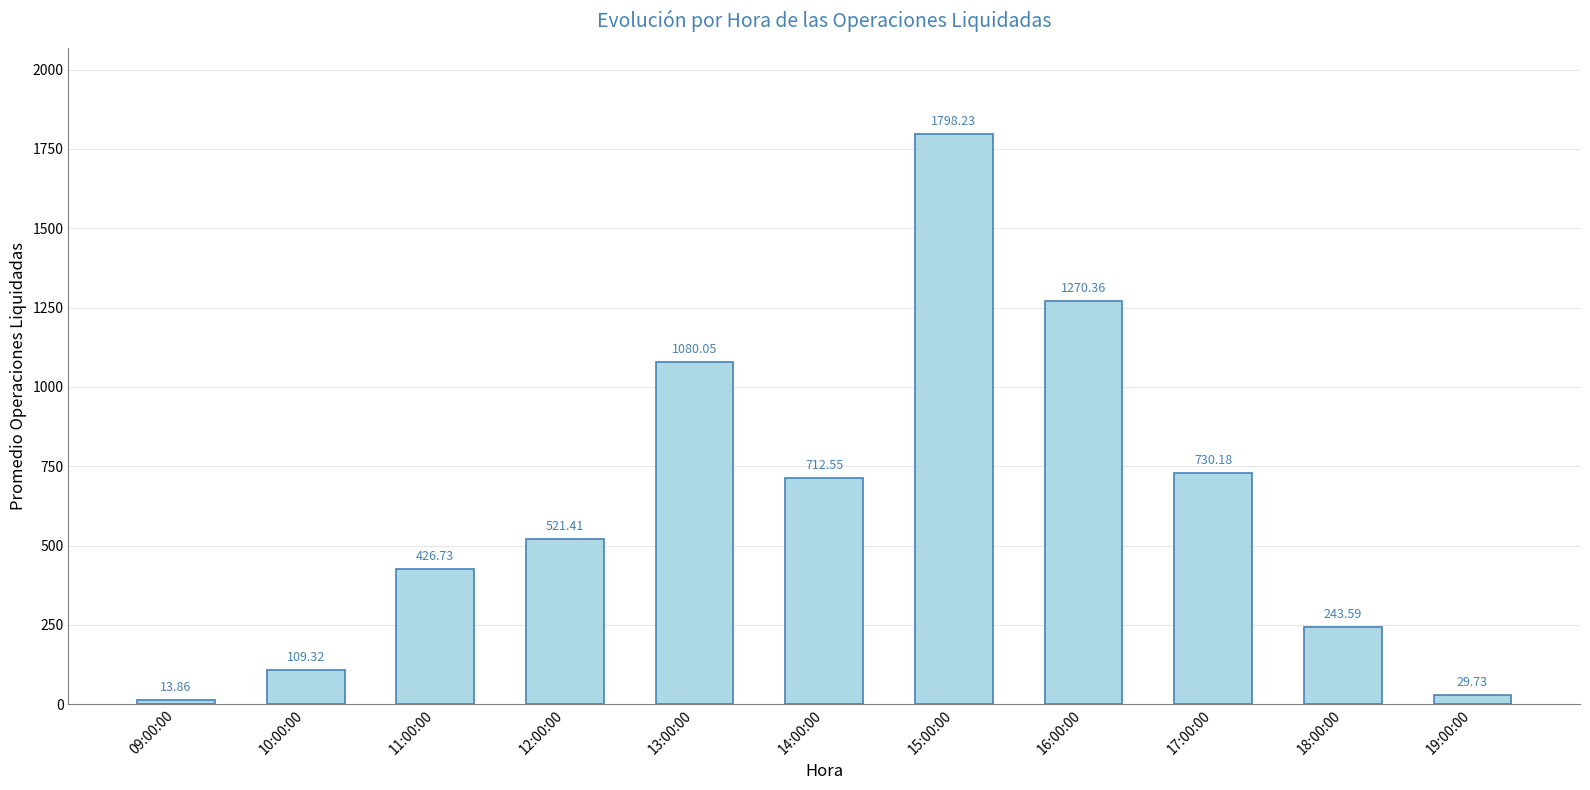

Which label corresponds to the smallest value in the chart?

09:00:00